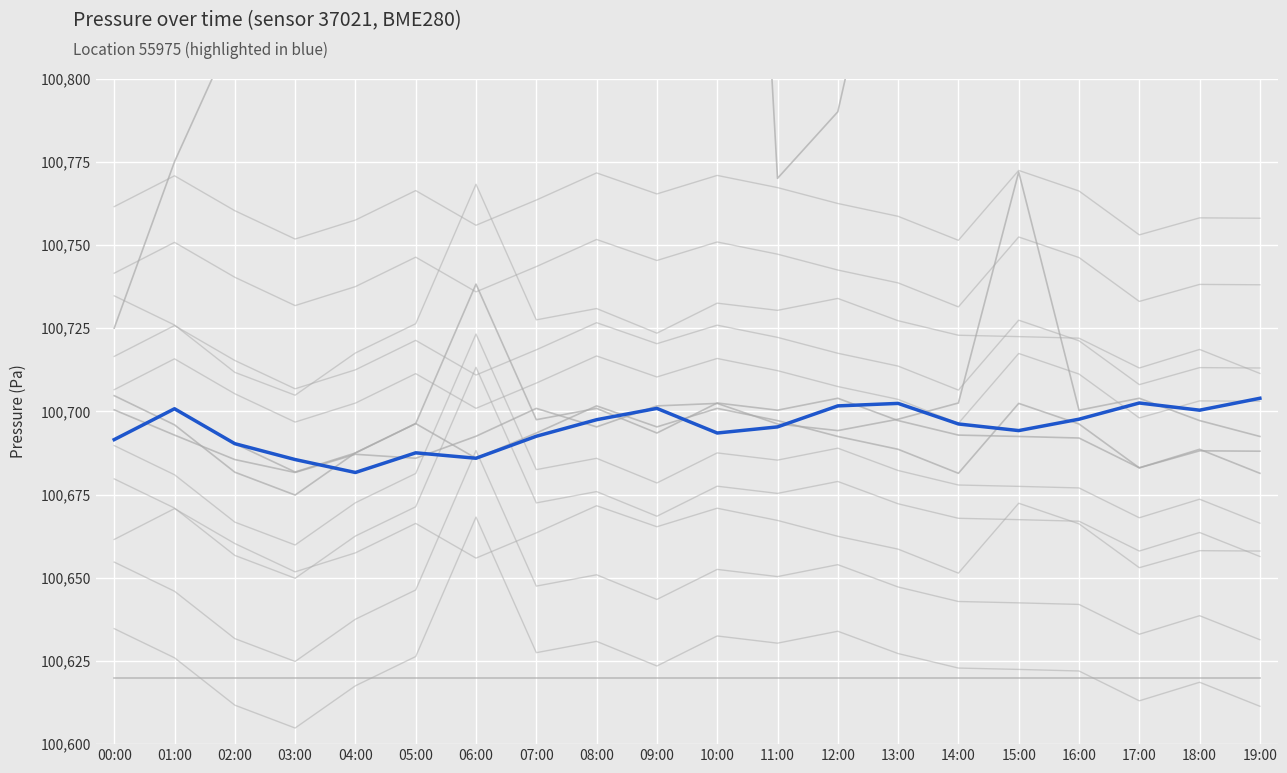

Where does the temperature series first go above 100905?

04:00